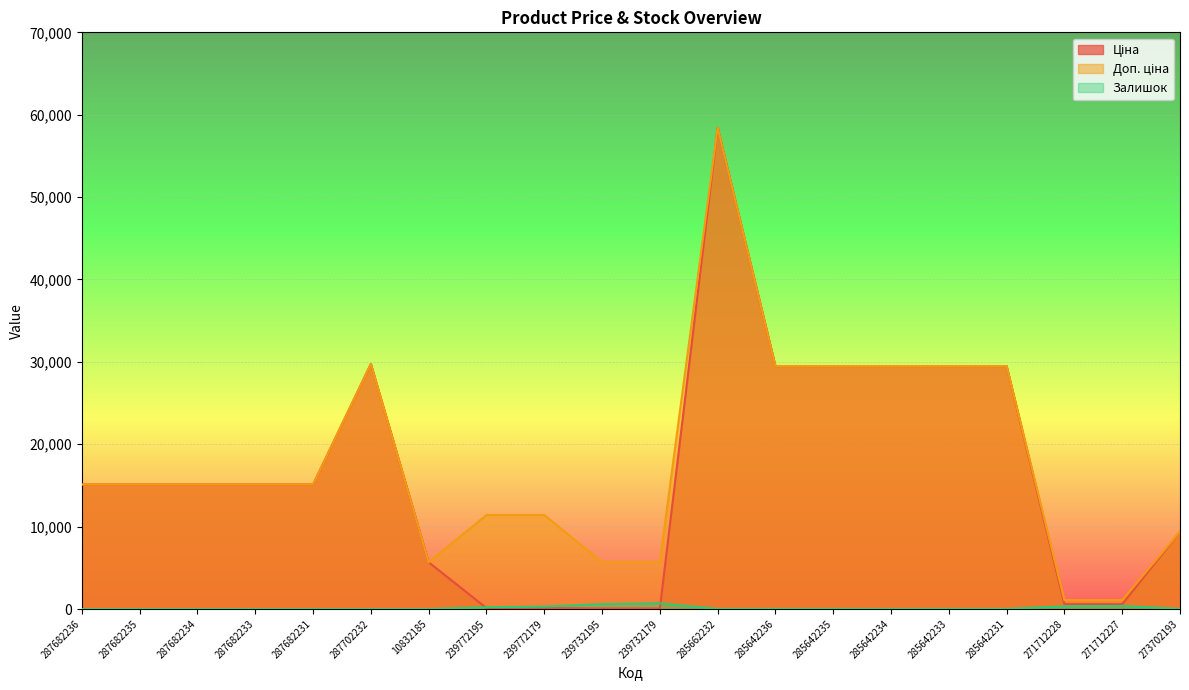

At how many categories does at least one series exceed 48617?

1